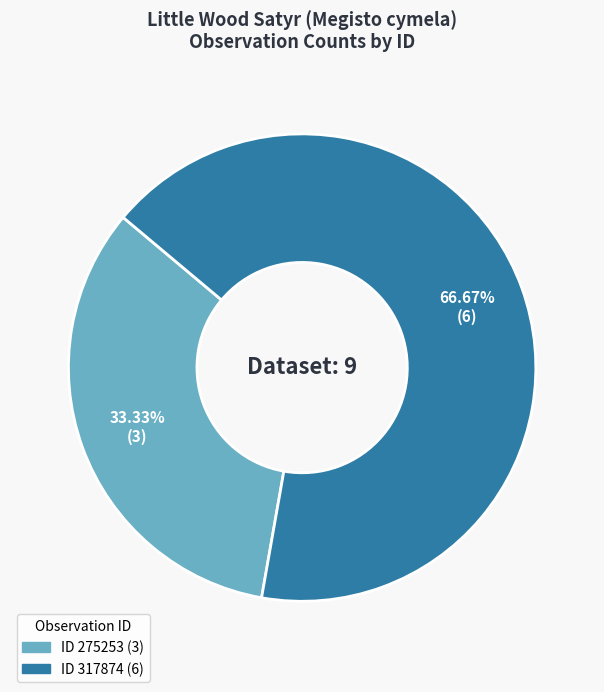

Does any single category account for the majority?

Yes